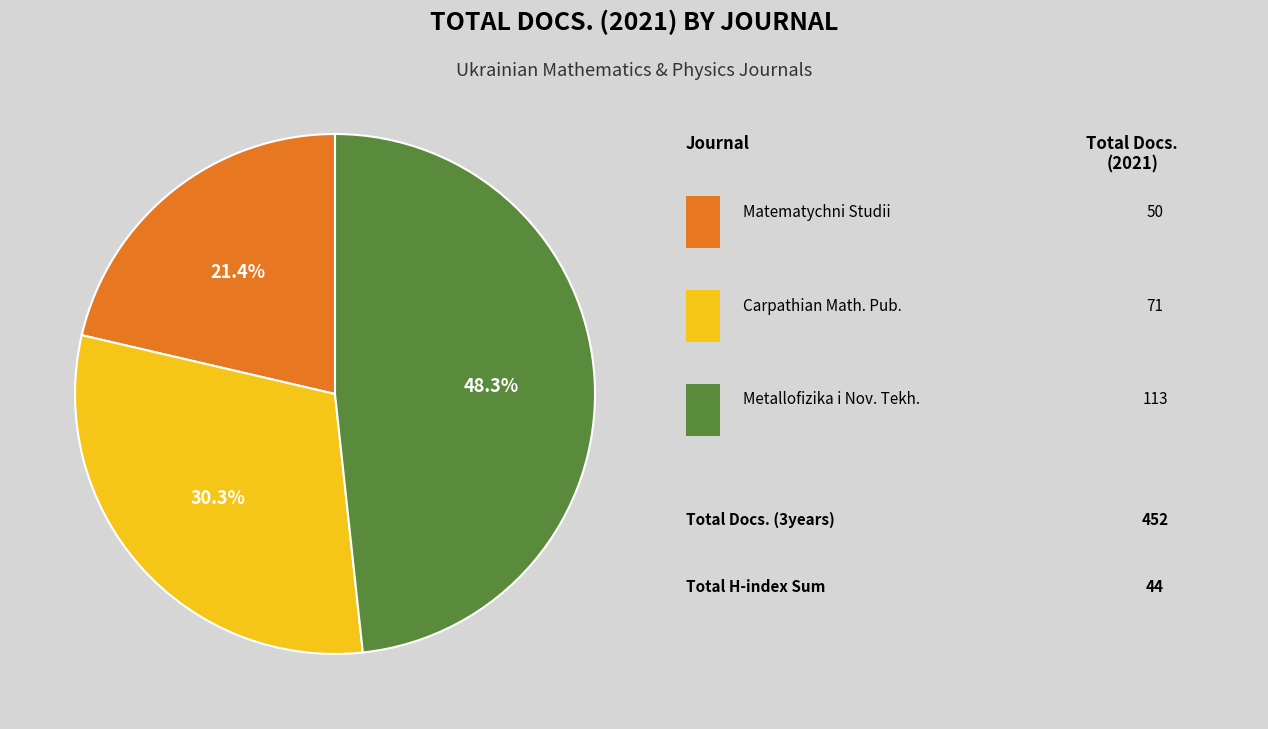

Is there a majority slice in this chart?

No